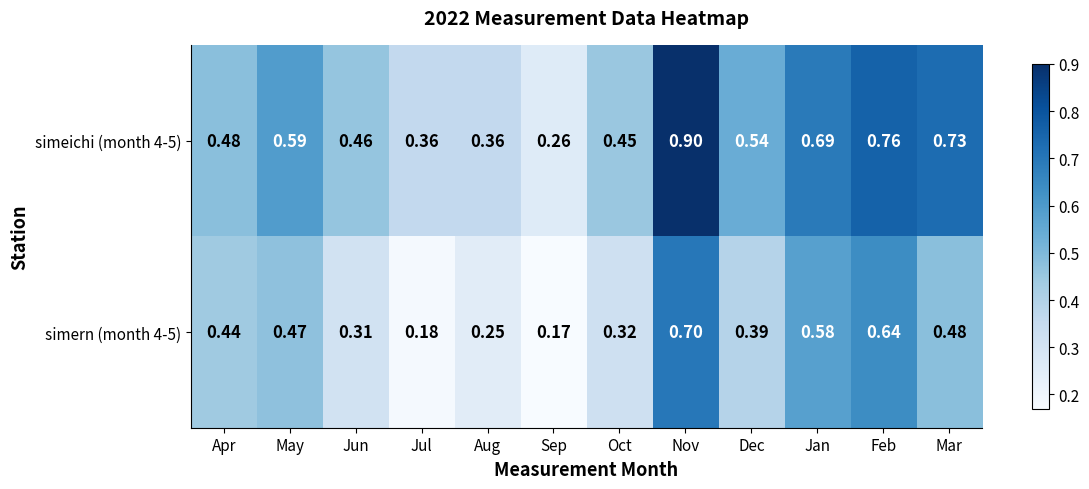

At which category does the chart reach its minimum across all series?

Sep